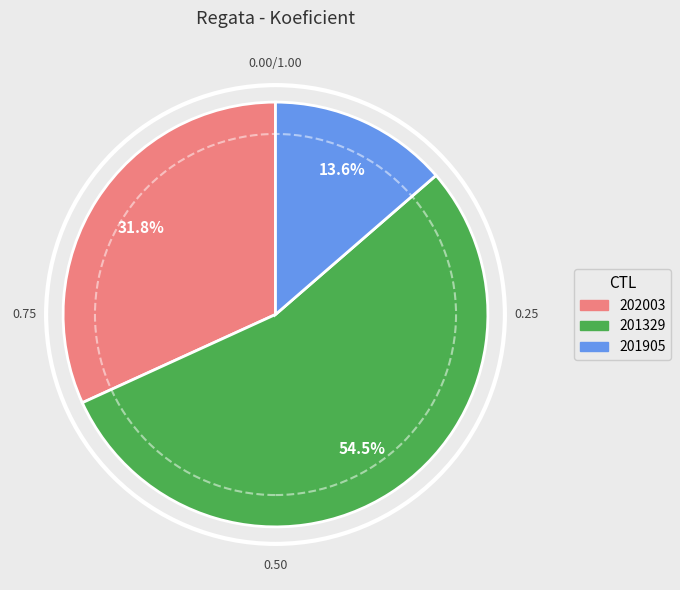

Approximately how many times larger is the value at 201329 compared to 202003?

1.7